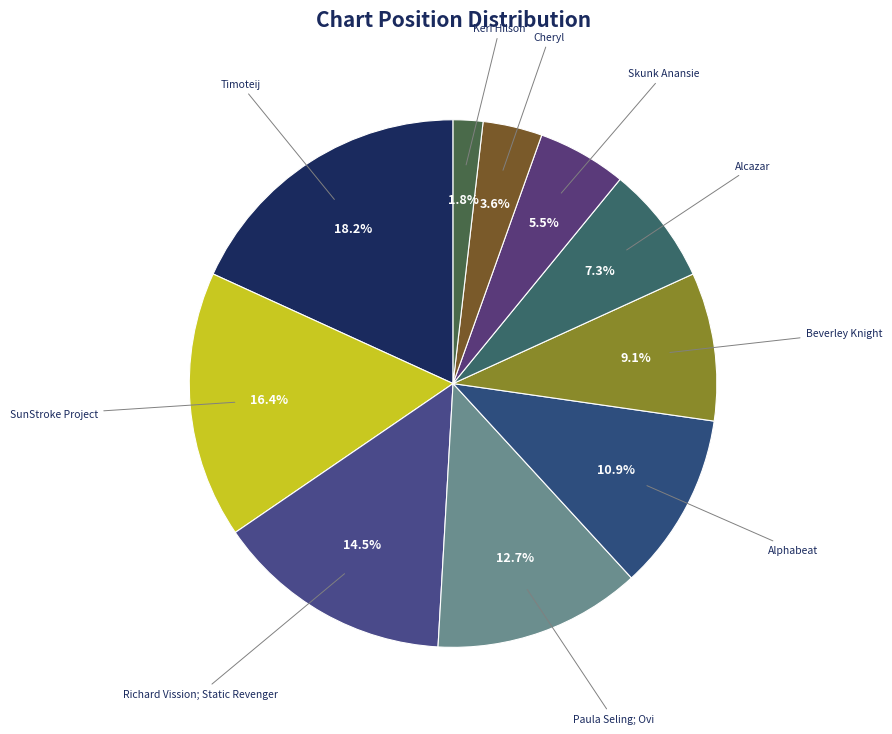

Is there any slice that represents more than half of the pie?

No